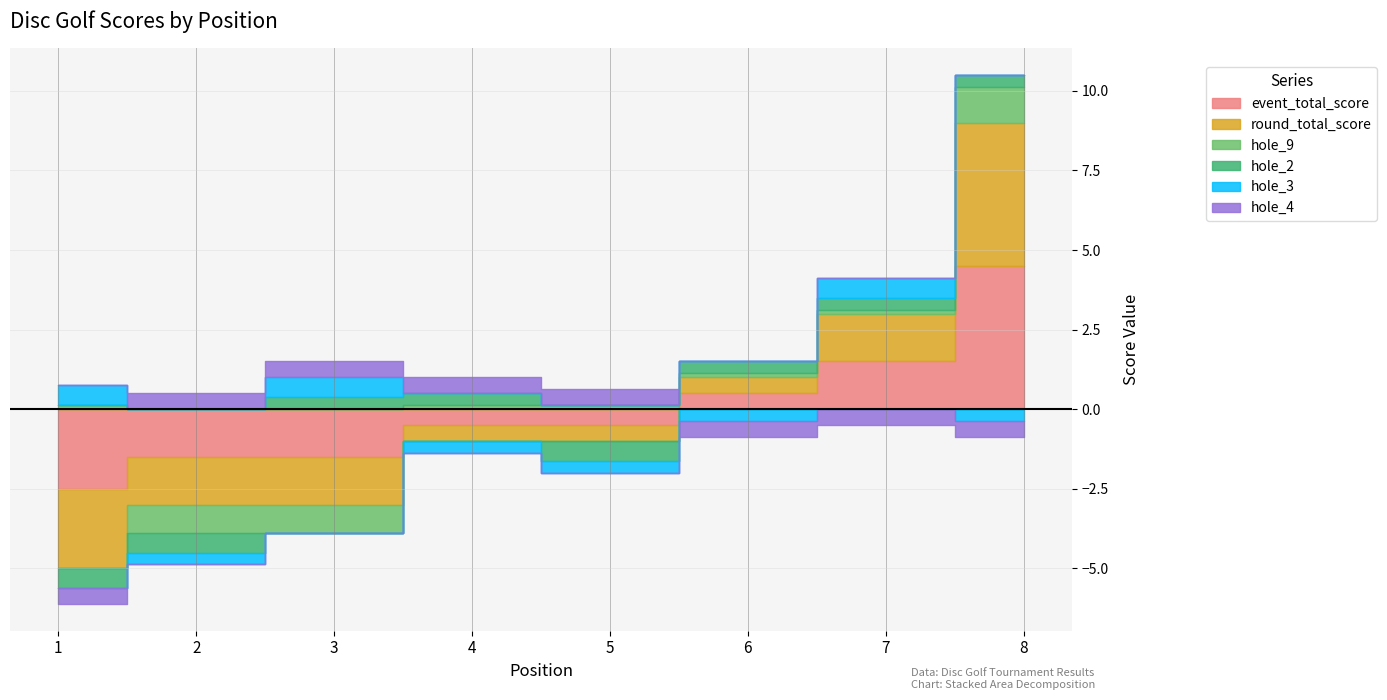

Which has a higher value, 6 or 3?

6